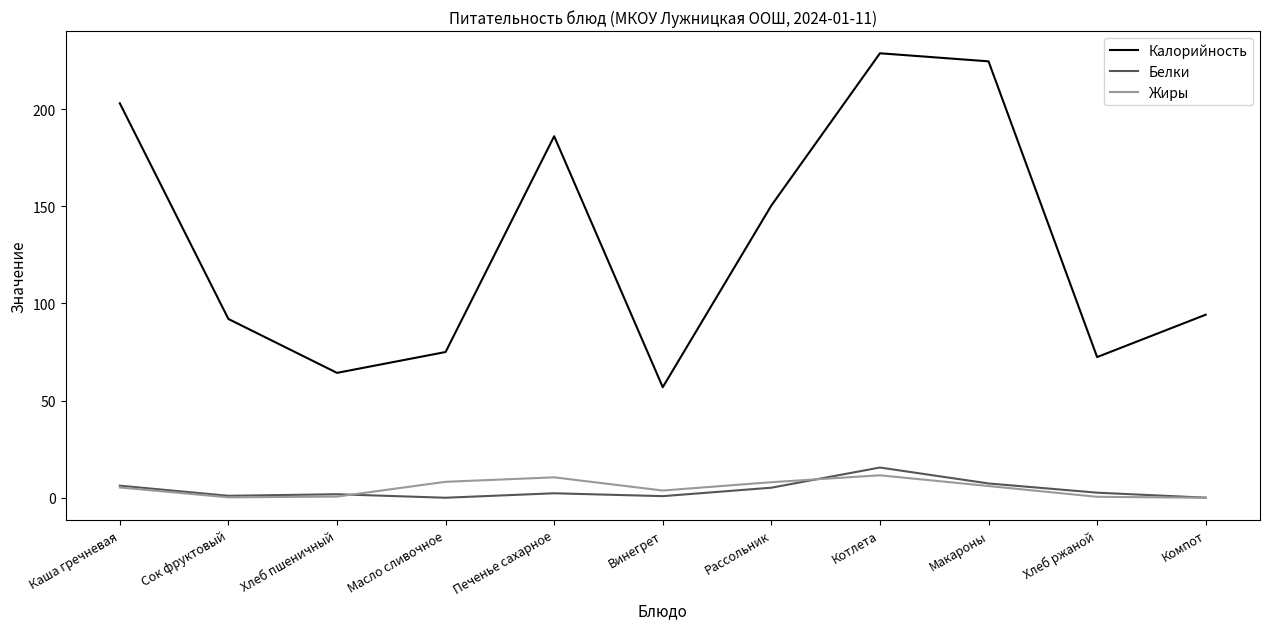

What is the difference between the highest and lowest values at Хлеб ржаной?

71.9